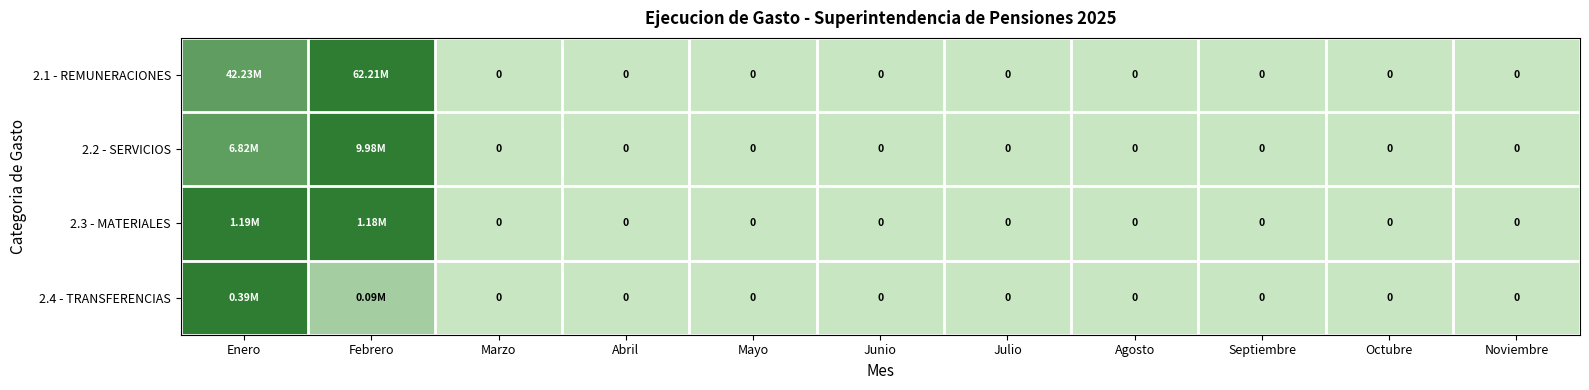

Between Mayo and Enero, which is larger?

Enero